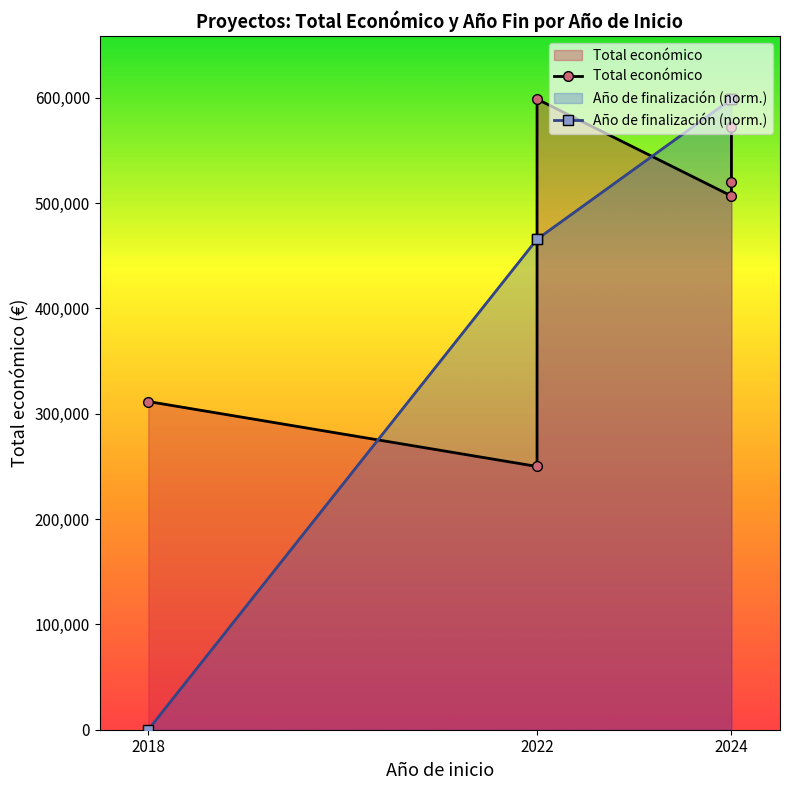

How many values in the Total económico series exceed 520062?

2